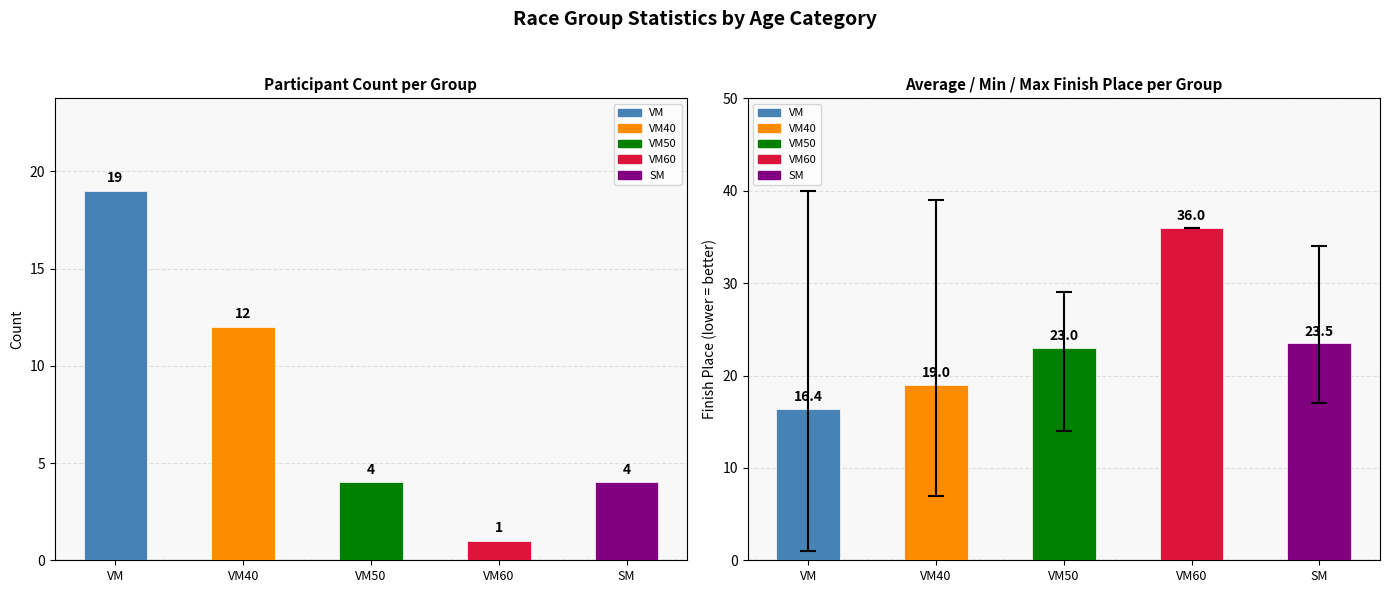

Count the number of categories in the chart.

5